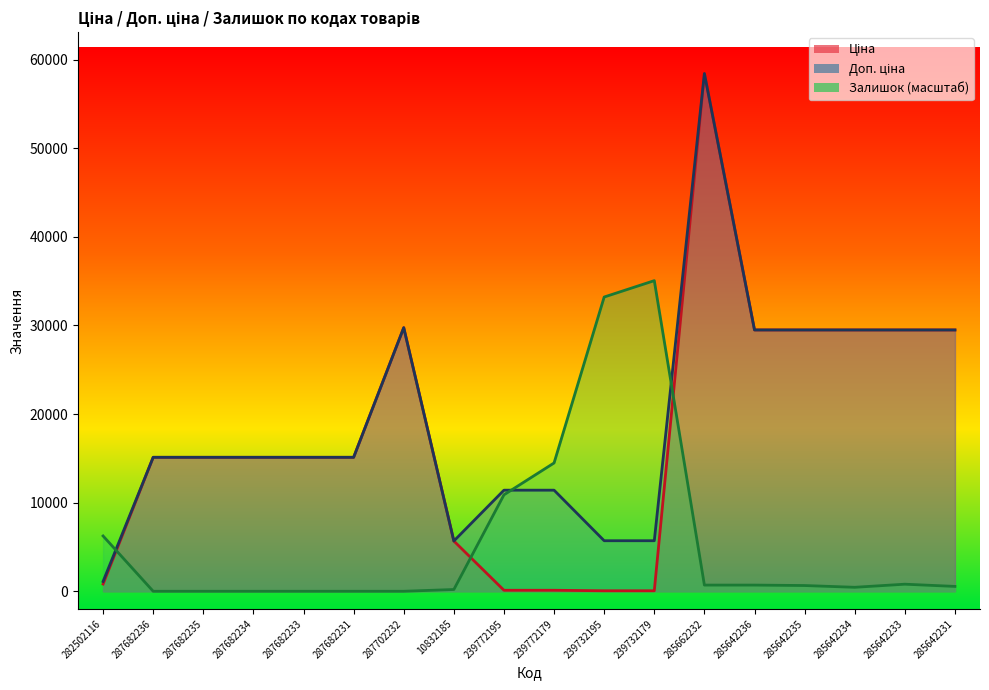

Which series changed the most between 287682234 and 285642236?

Ціна